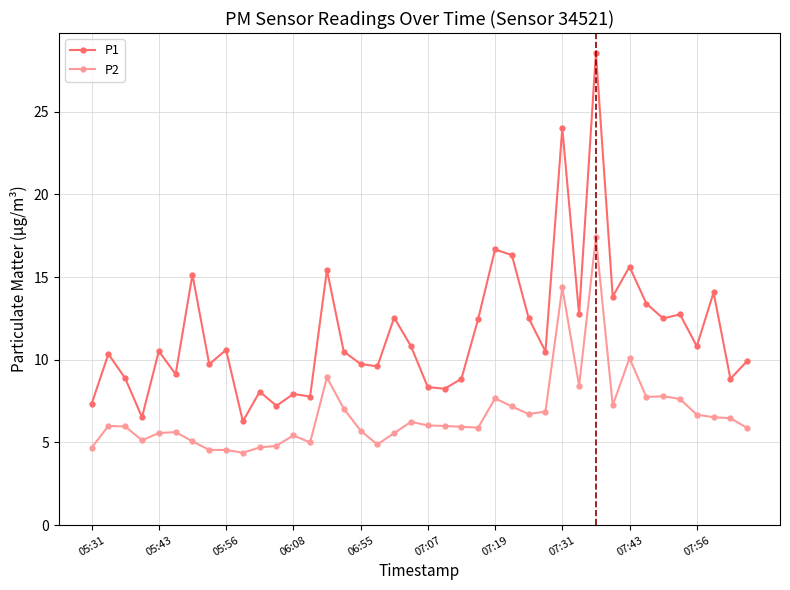

What is the value of the P1 point at the 31st from the left?

28.6